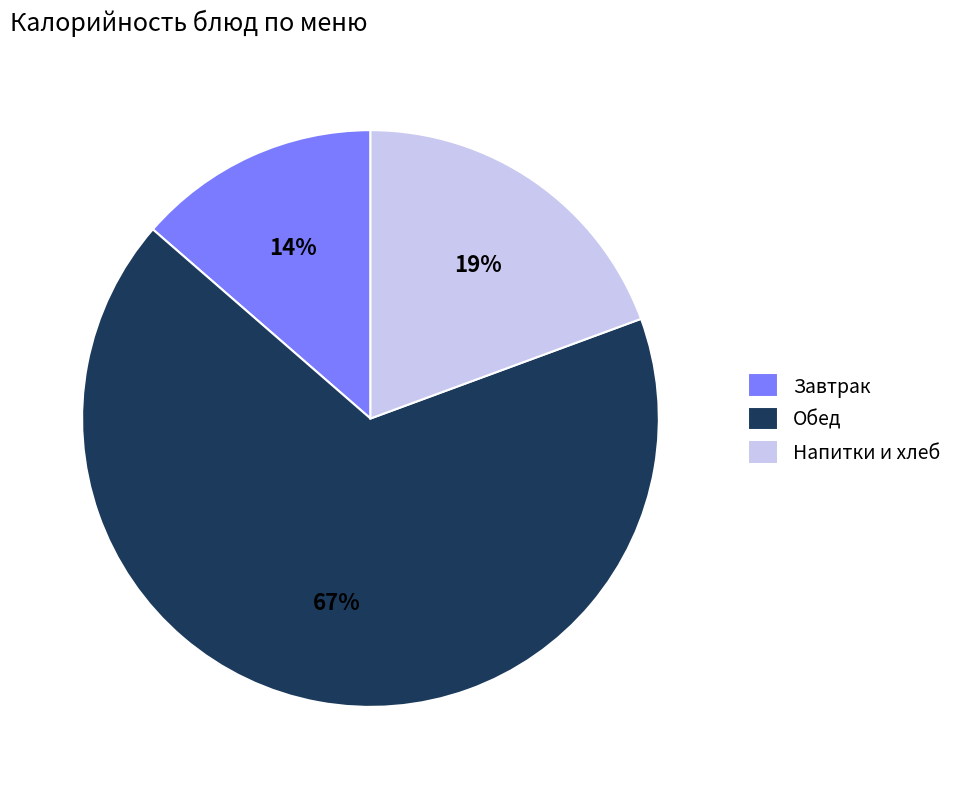

Is the sum of Завтрак and Обед greater than half?

Yes